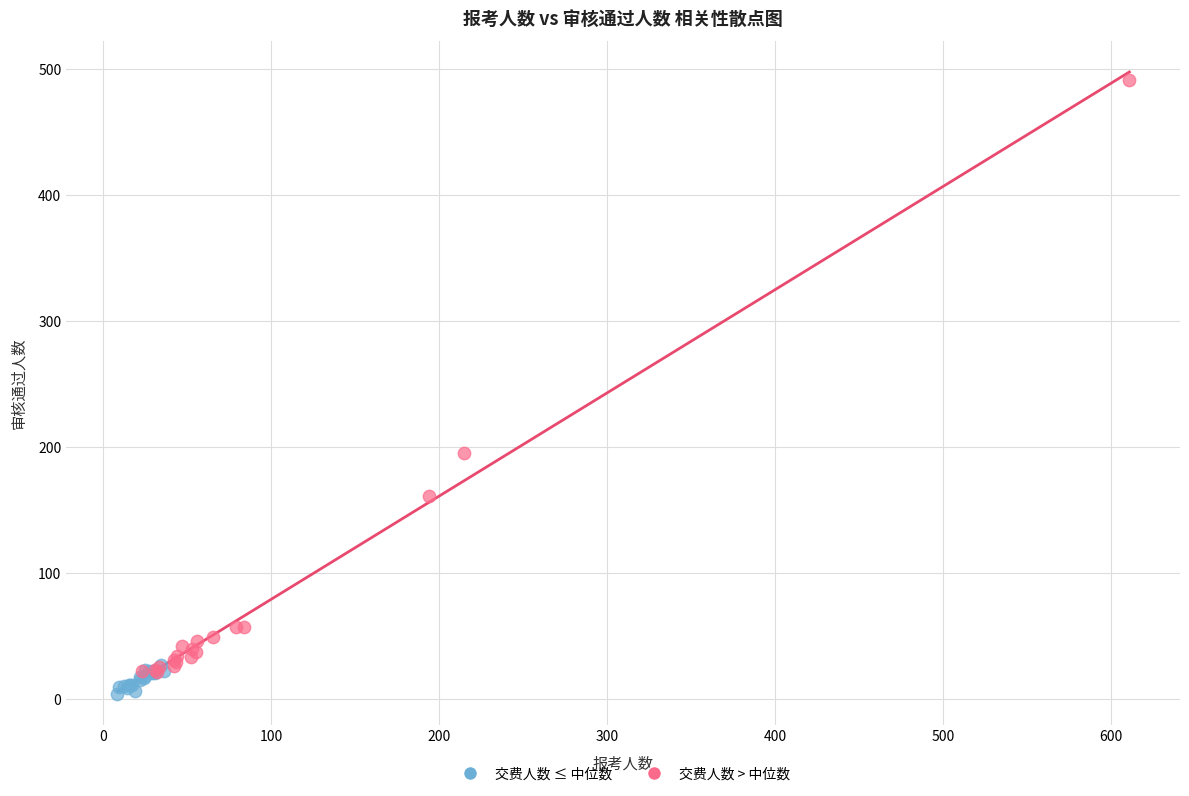

Which series contains the highest Y value?

交费人数 > 中位数